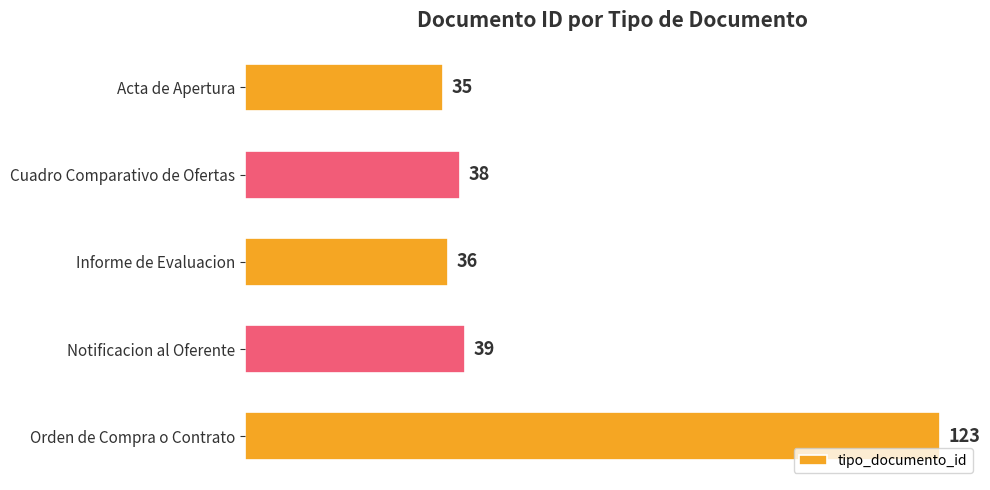

How many bars are there in total?

5